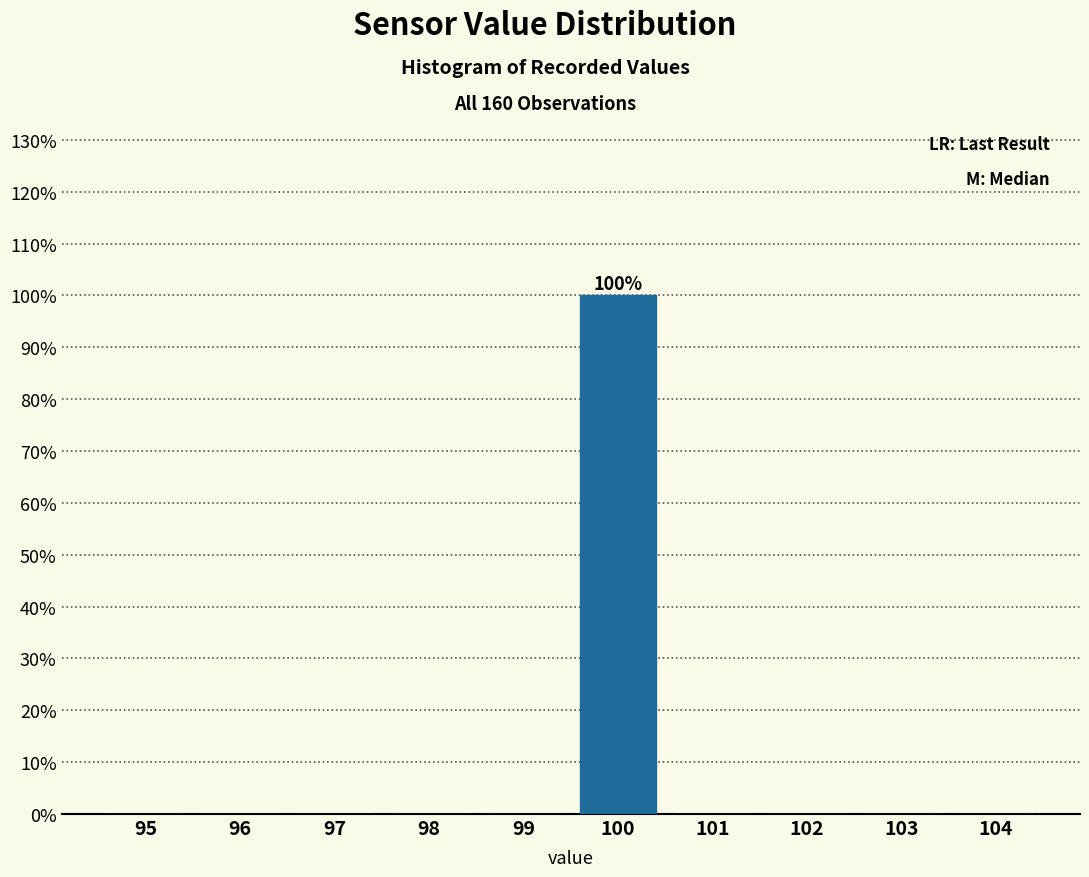

Reading right to left, list all the values displayed in this chart.

104=0	103=0	102=0	101=0	100=100	99=0	98=0	97=0	96=0	95=0